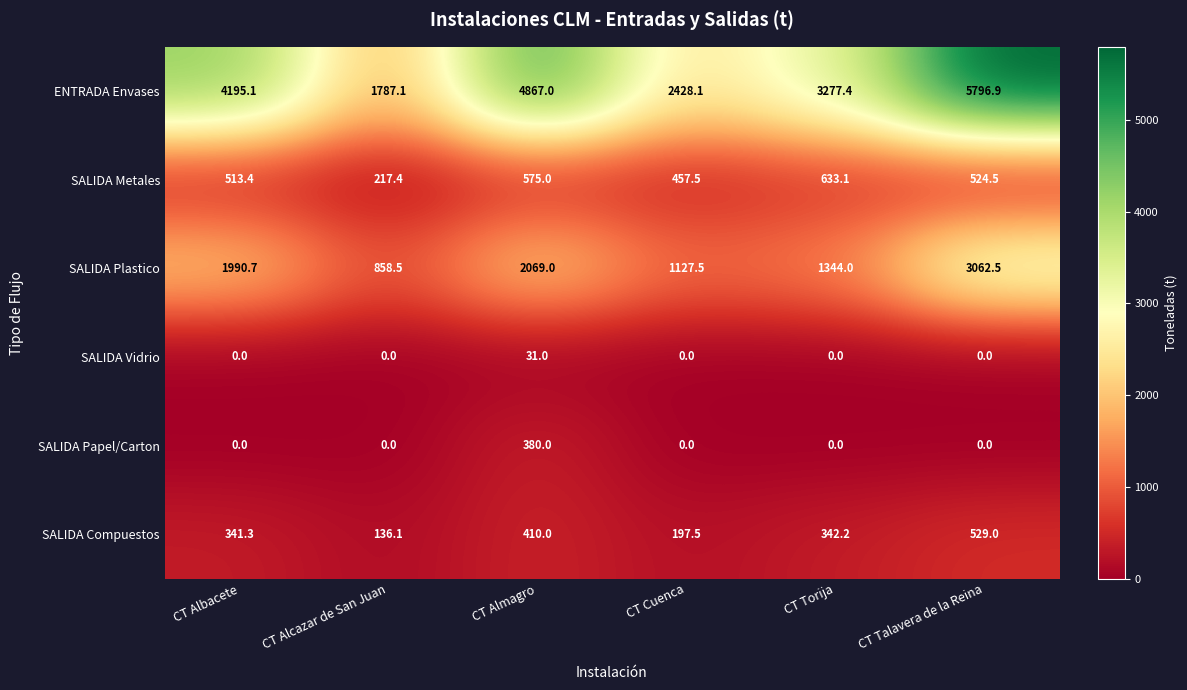

At how many categories does at least one series exceed 4812?

2